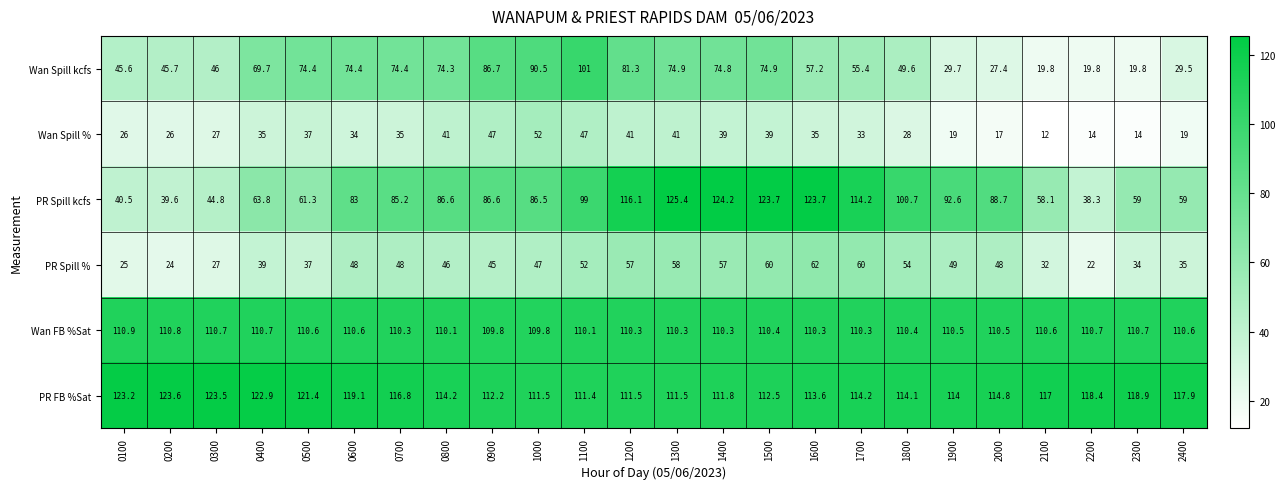

The PR Spill kcfs series shows 58.1 at 2100. True or false?

True